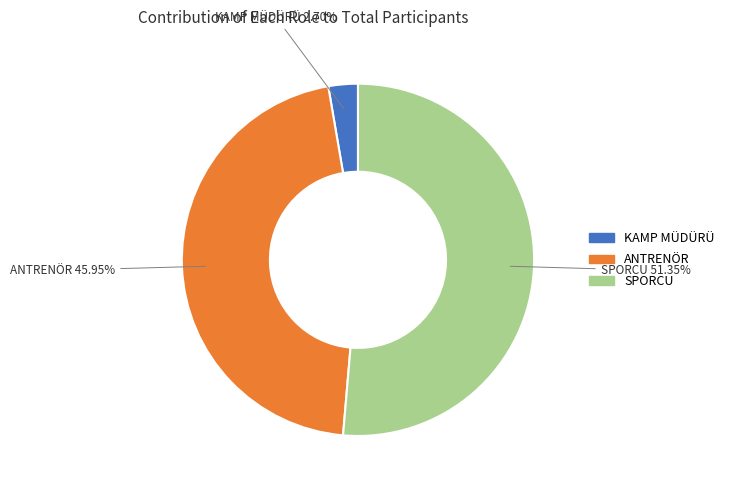

The KAMP MÜDÜRÜ slice represents 3% of the pie. True or false?

True